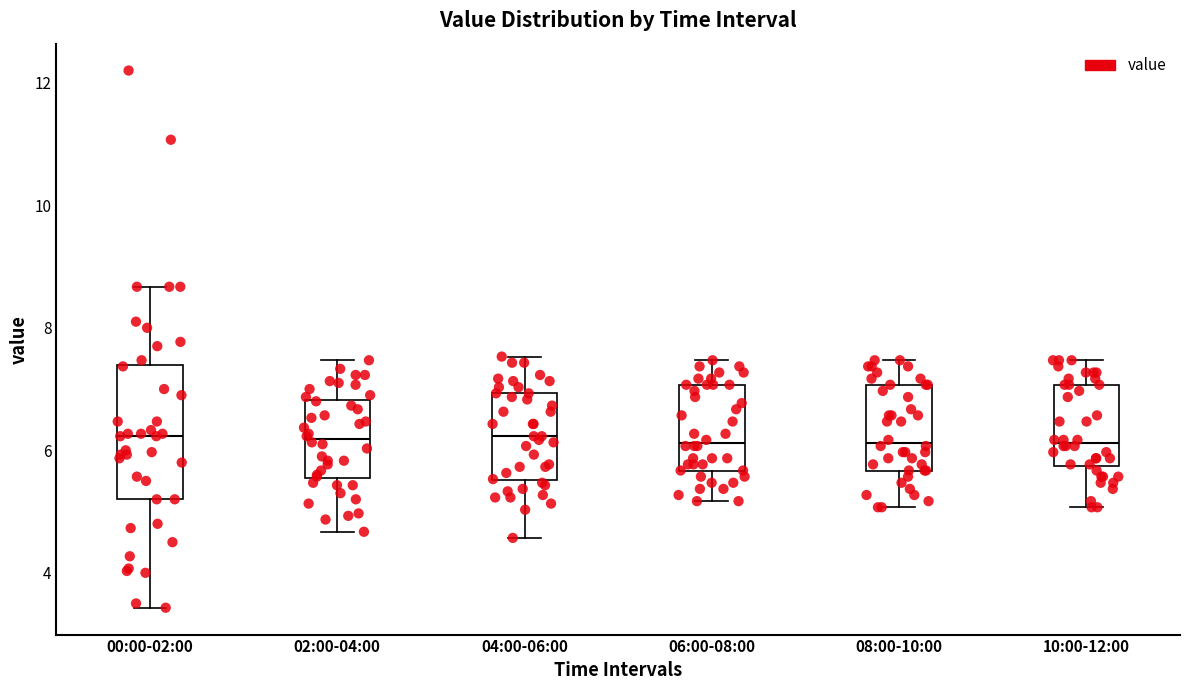

Reading left to right, transcribe this box plot: for each box, give where its median line is, the range the box spans, and where its two whiskers end, as read against the y-axis. The values are not printed on the chart, so give them approximately, as read against the axis.

00:00-02:00: median 6.2, box 5.2 to 7.4, whiskers 3.4 to 8.6
02:00-04:00: median 6.2, box 5.6 to 6.8, whiskers 4.6 to 7.4
04:00-06:00: median 6.2, box 5.6 to 7.0, whiskers 4.6 to 7.6
06:00-08:00: median 6.2, box 5.6 to 7.0, whiskers 5.2 to 7.4
08:00-10:00: median 6.2, box 5.6 to 7.0, whiskers 5.0 to 7.4
10:00-12:00: median 6.2, box 5.8 to 7.0, whiskers 5.0 to 7.4